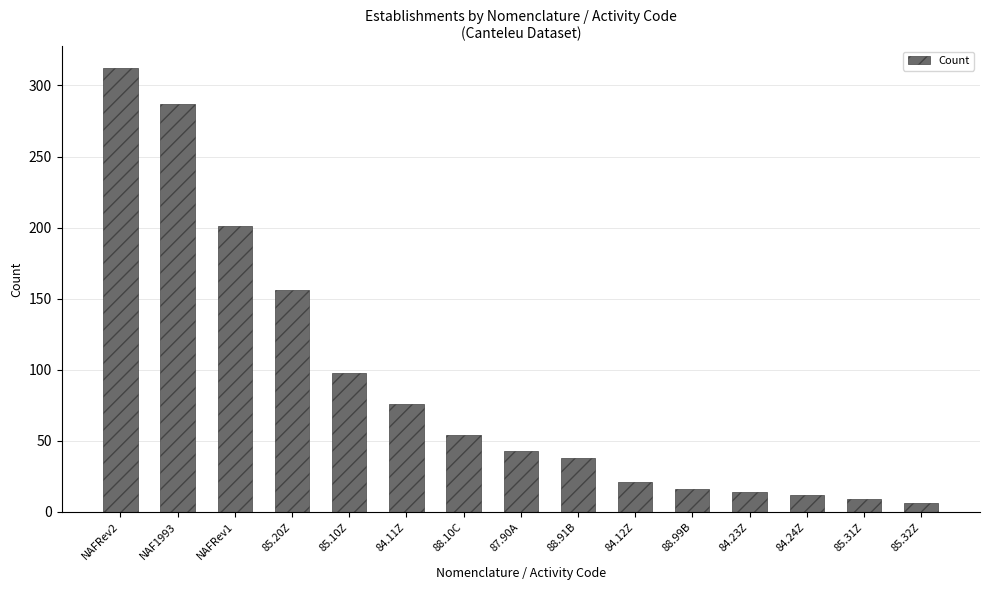

Count the number of categories in the chart.

15